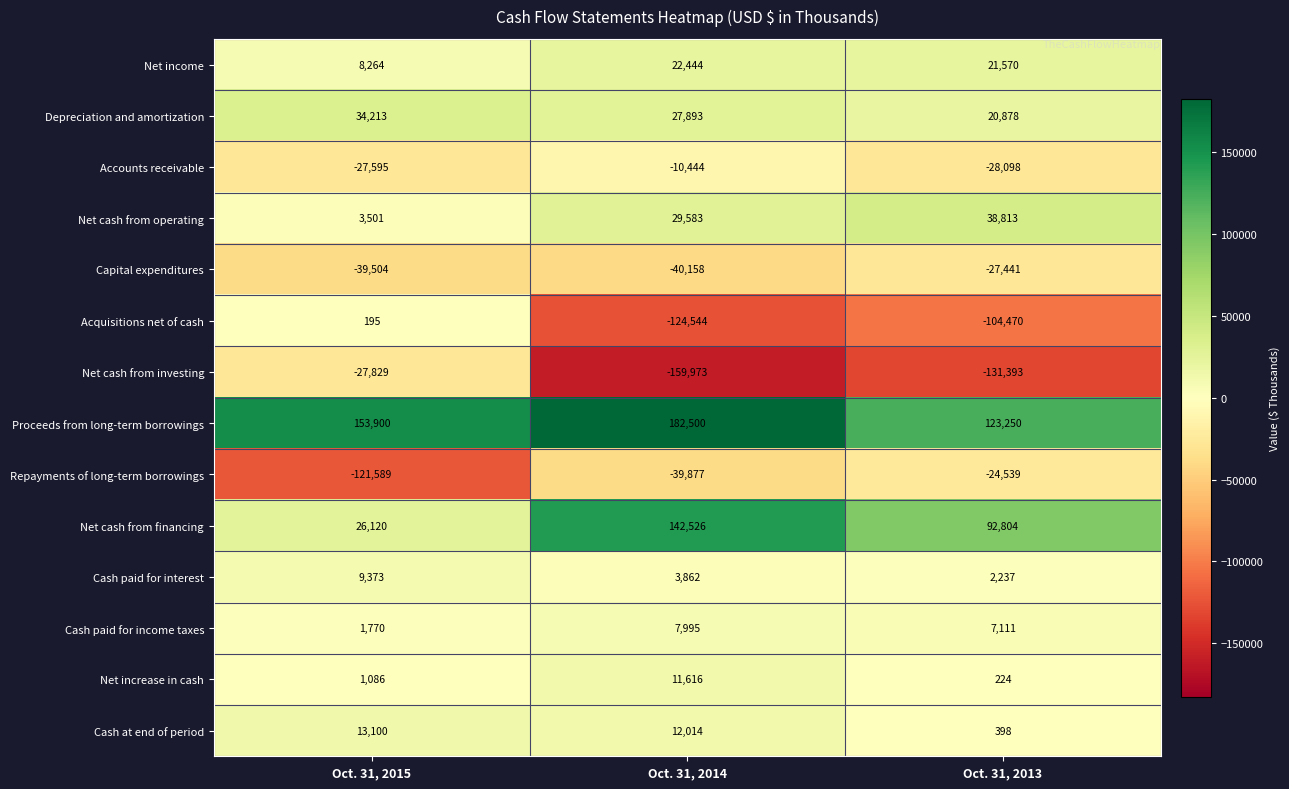

At which label does Depreciation and amortization first exceed 27893?

Oct. 31, 2015